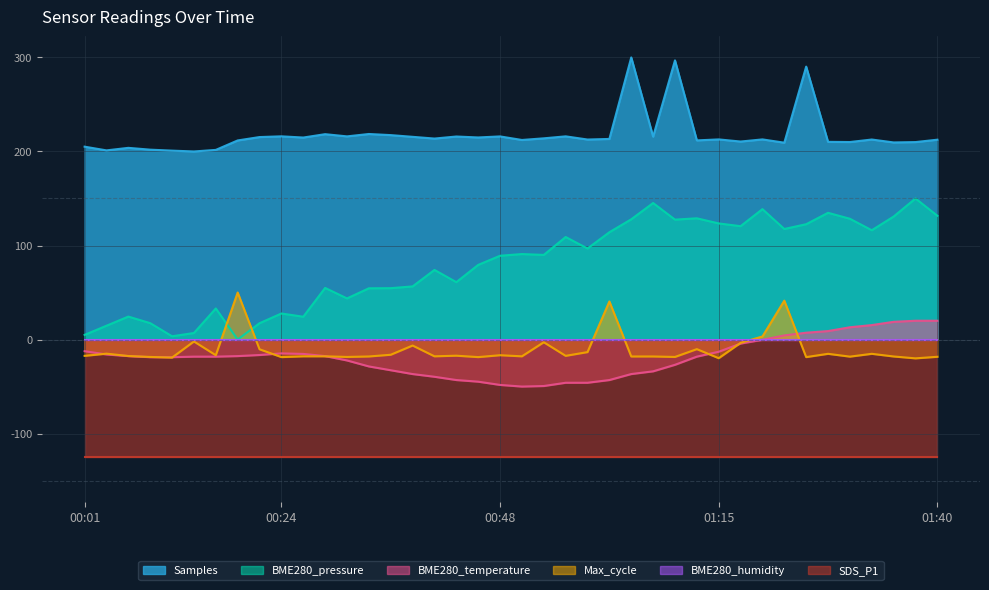

What is the average value of the BME280_pressure series?

79.7